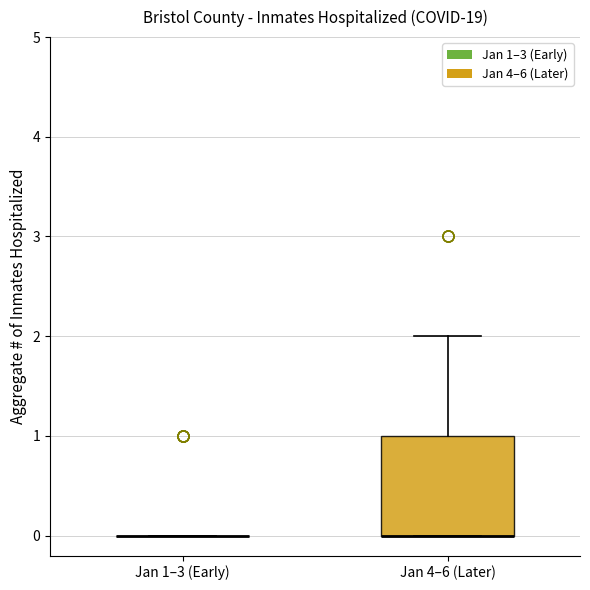

Which box is the tallest, from its lower edge to its upper edge?

Jan 4–6 (Later)